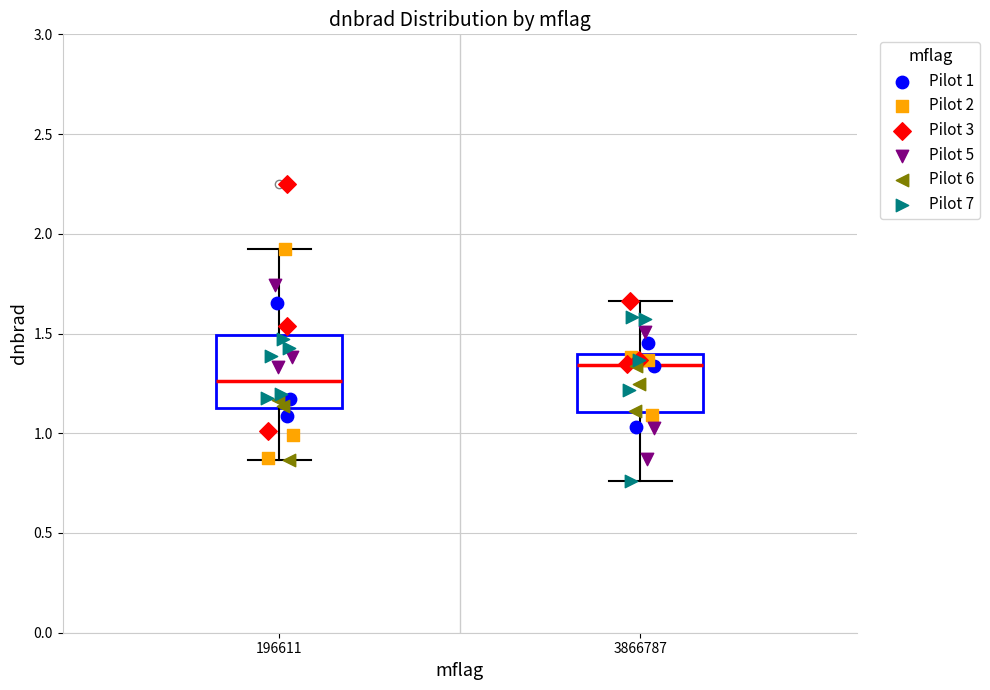

Reading left to right, transcribe this box plot: for each box, give where its median line is, the range the box spans, and where its two whiskers end, as read against the y-axis. The values are not printed on the chart, so give them approximately, as read against the axis.

196611: median 1.25, box 1.15 to 1.50, whiskers 0.85 to 1.90
3866787: median 1.35, box 1.10 to 1.40, whiskers 0.75 to 1.65